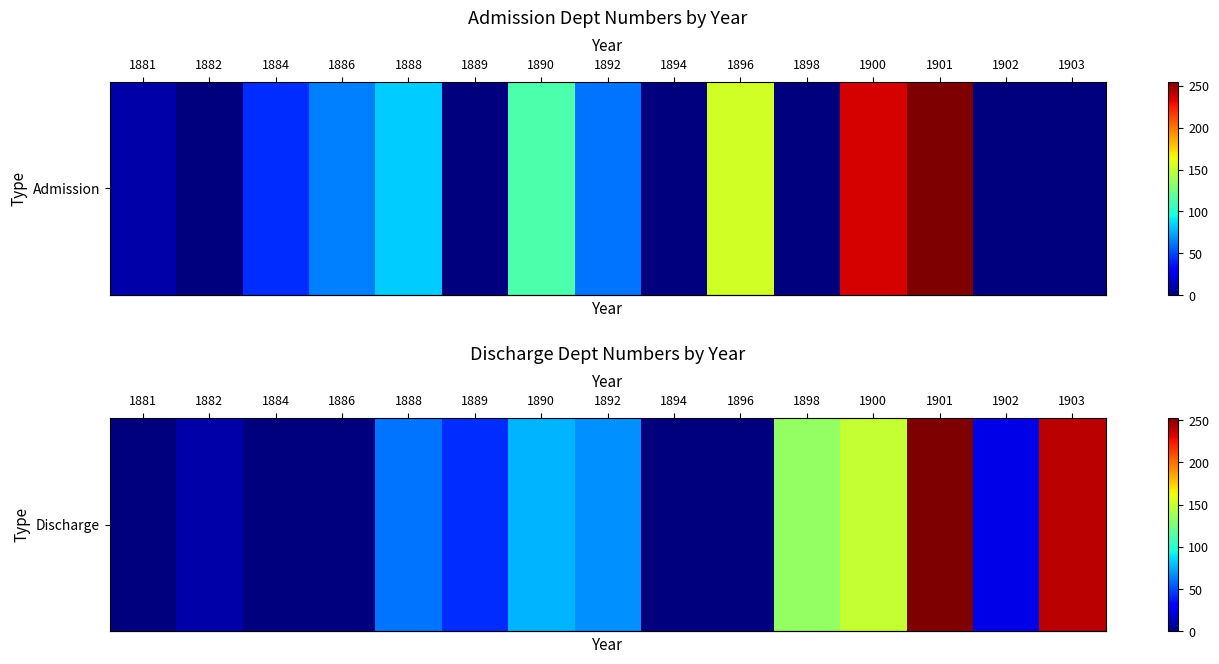

What is the maximum value shown in the chart?

253